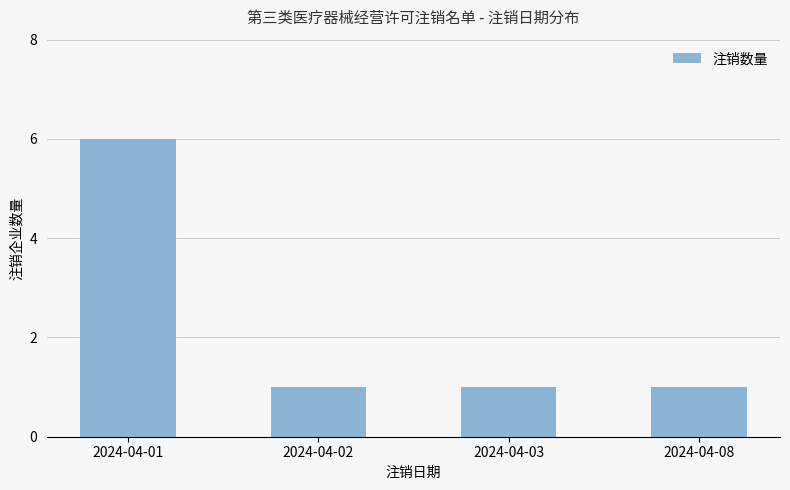

What is the value of the 3rd bar from the left?

1